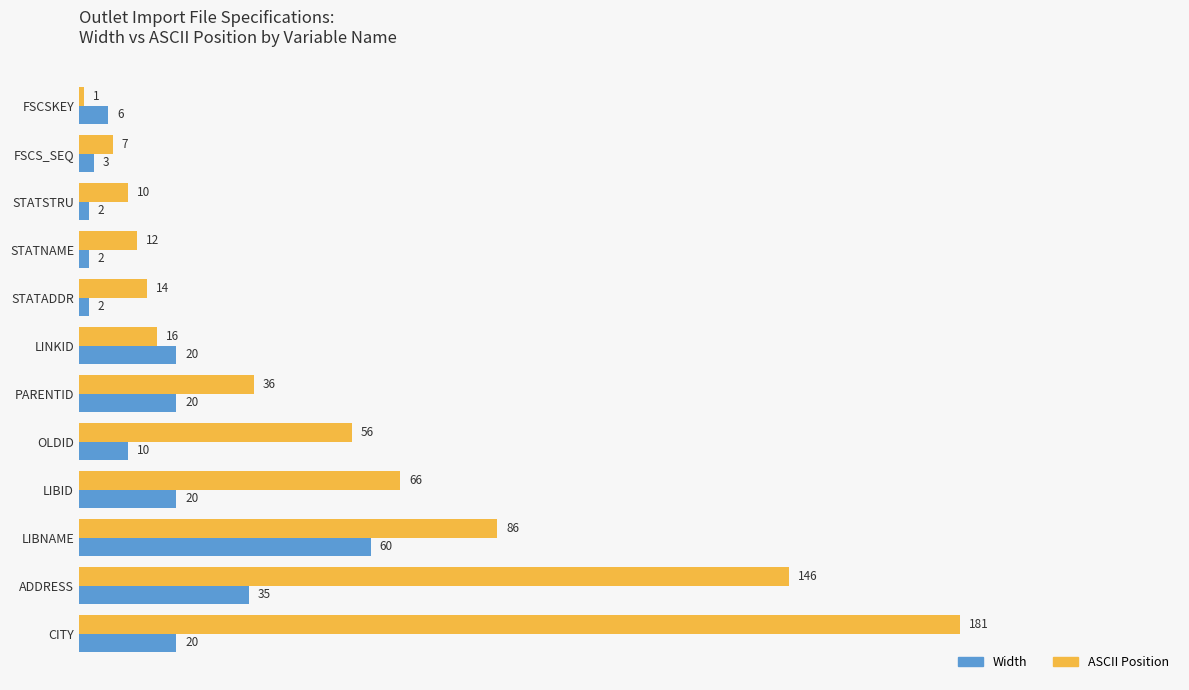

At which label is ASCII Position closest to 91?

LIBNAME